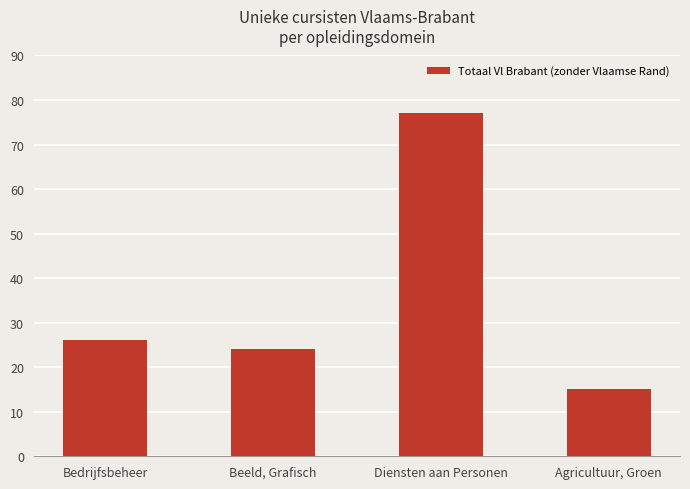

What position from the right is Bedrijfsbeheer?

4